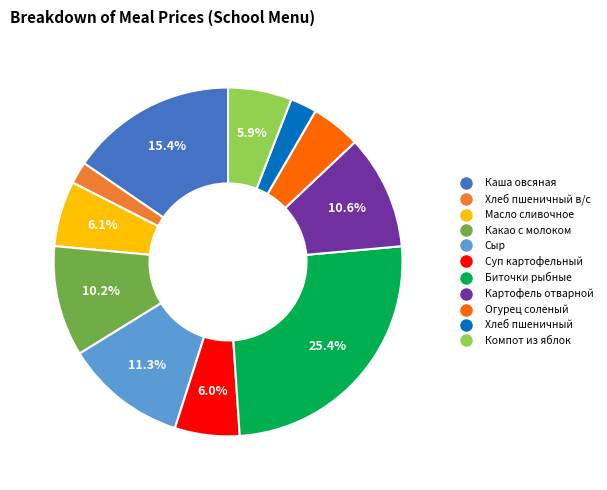

To the nearest percent, what percentage of the pie is Хлеб пшеничный?

2%